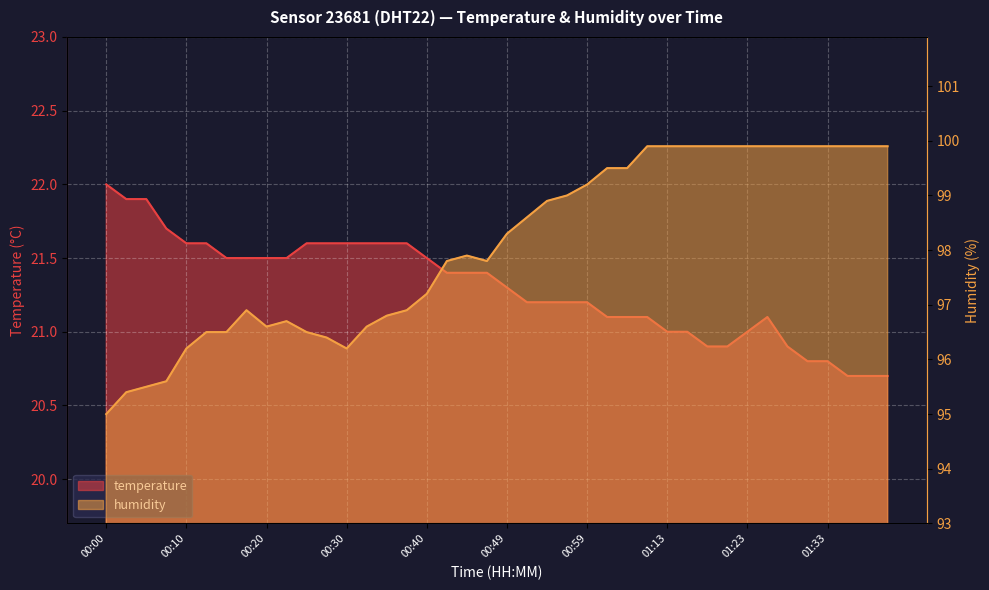

What is the average value of the humidity series?

98.1